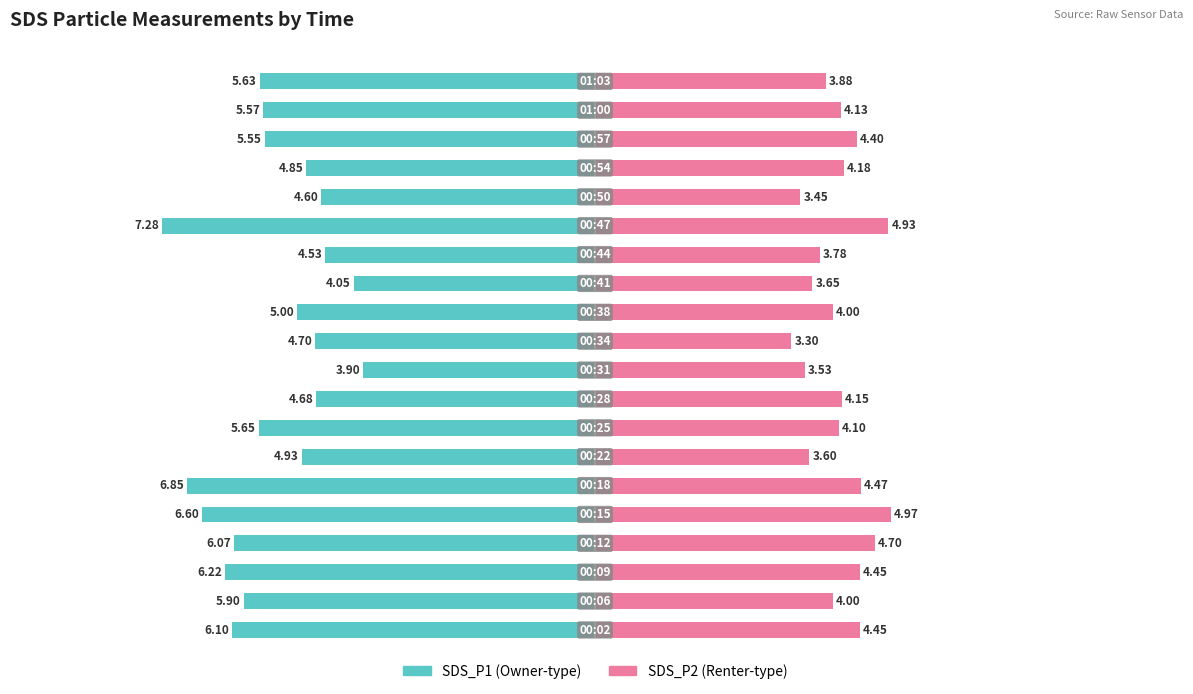

How many values in the SDS_P1 series exceed -5?

8